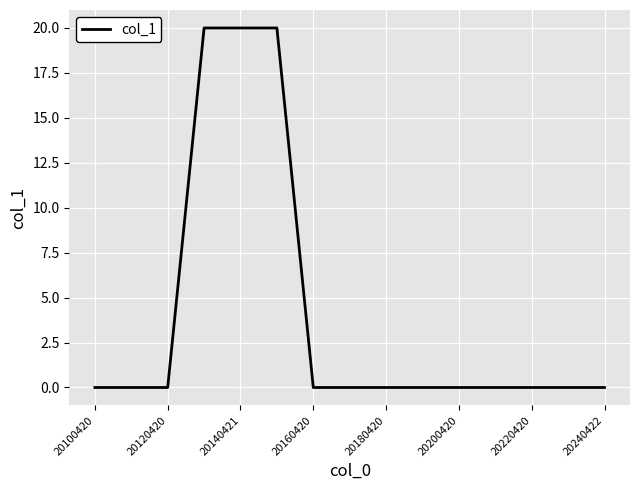

What is the maximum value shown in the chart?

20